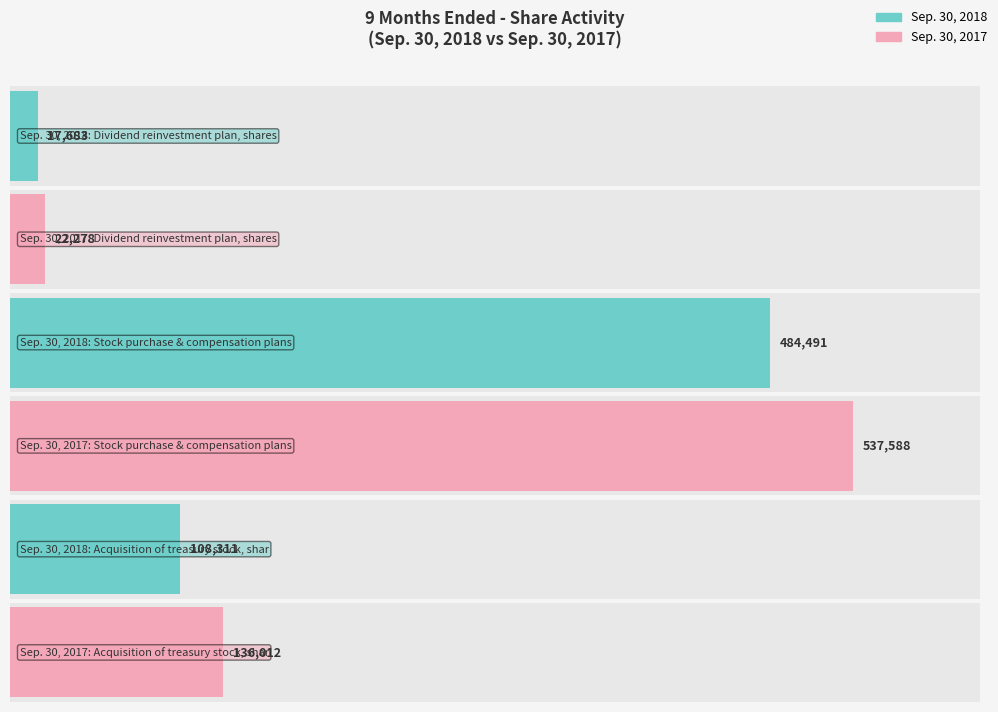

What is the total value across all series at Acquisition of treasury stock, shares?

244323